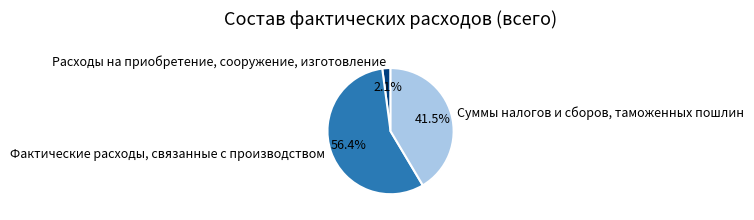

What is the ratio of the value at Фактические расходы, связанные с производством to the value at Суммы налогов и сборов, таможенных пошлин?

1.4